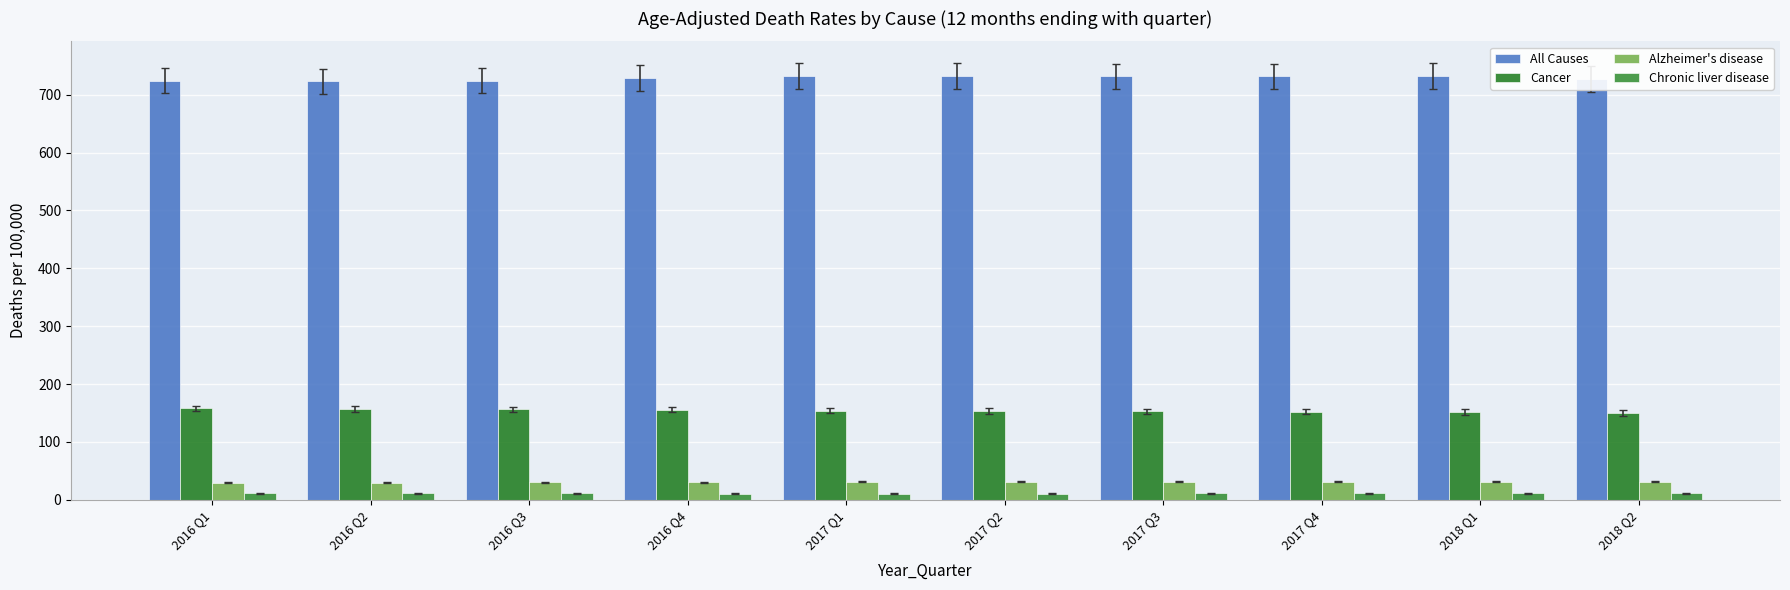

What is the sum of the All Causes values at 2017 Q4 and 2016 Q1?

1456.0